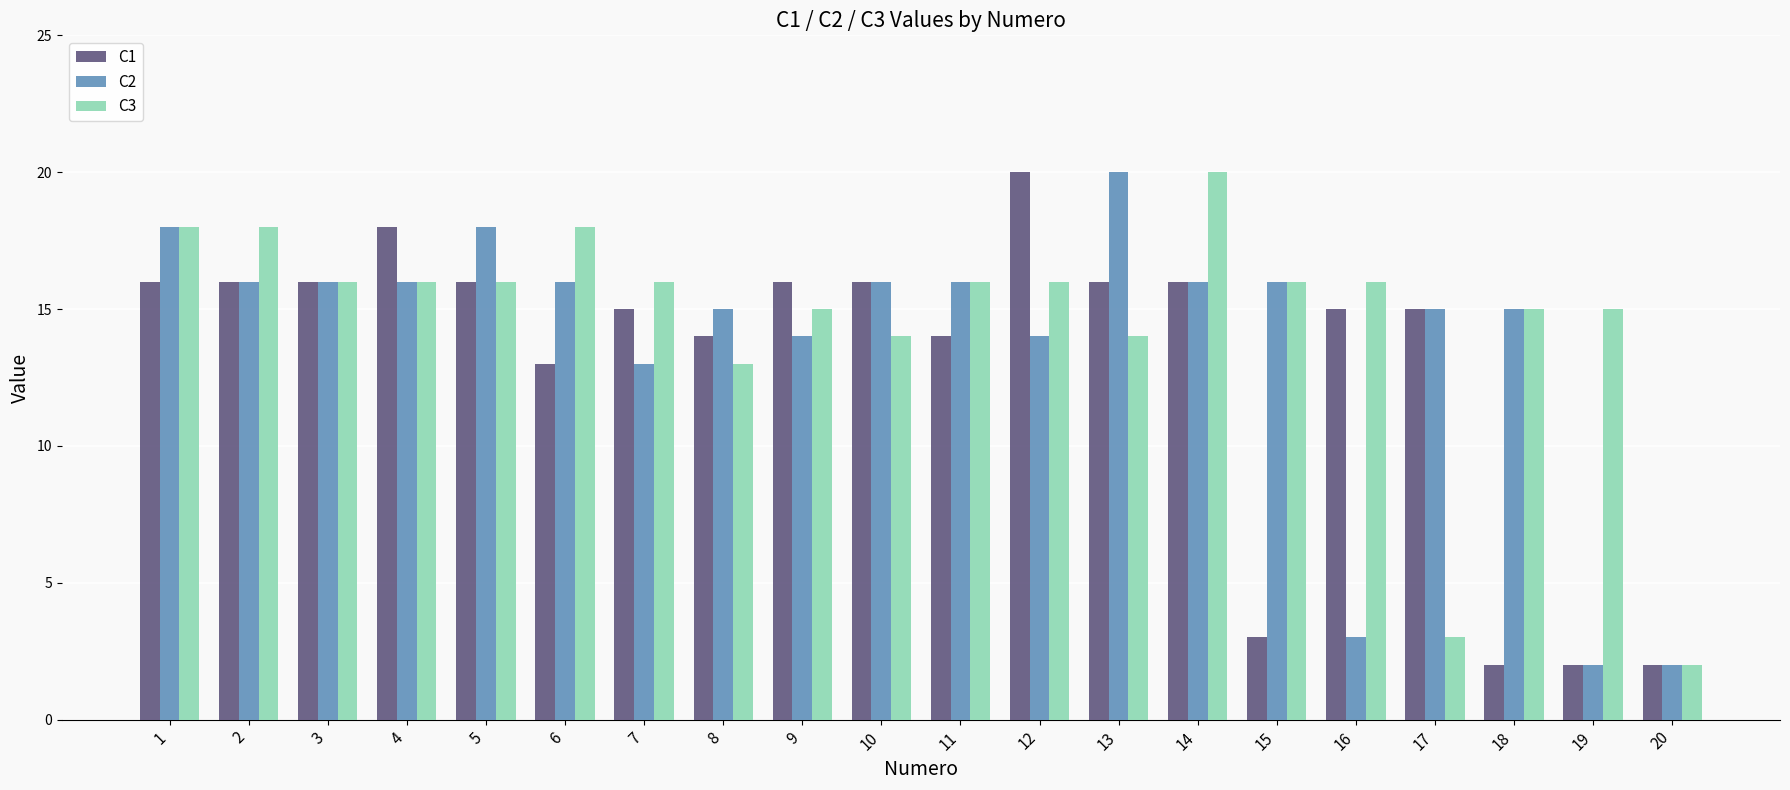

The value of C2 at 11 is 6. True or false?

False